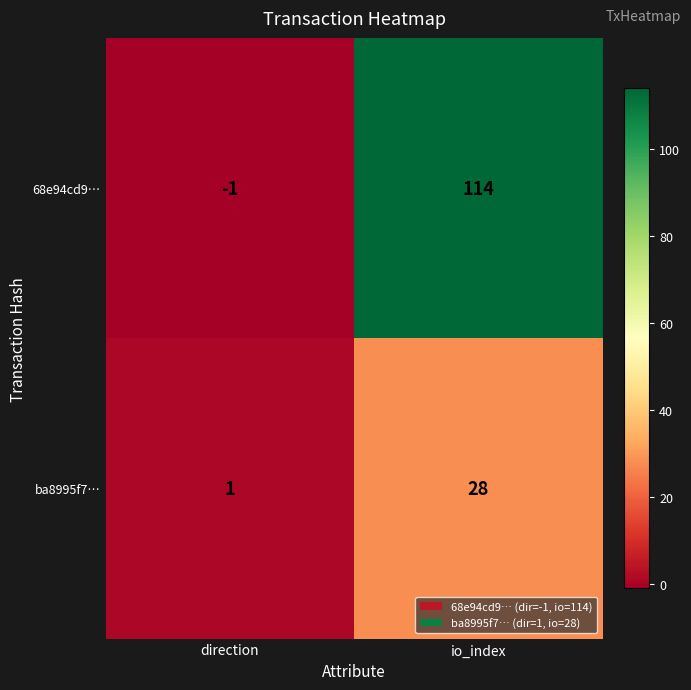

Which category has the highest value across all series?

io_index